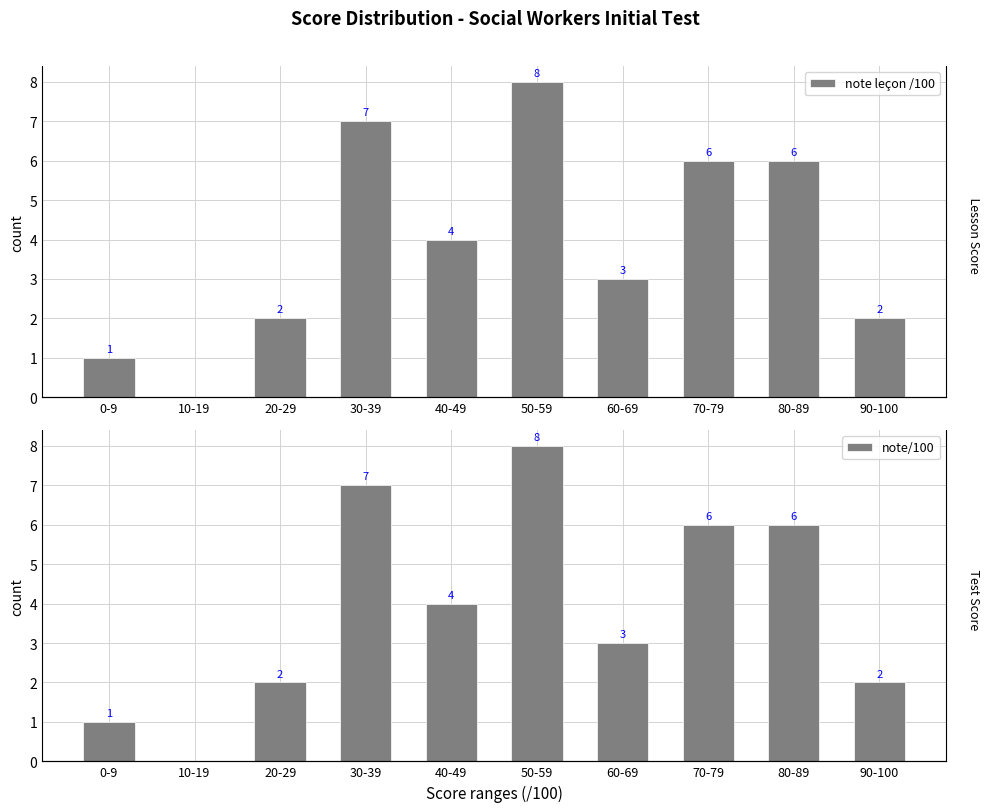

How many data points in note leçon /100 are above 4?

4